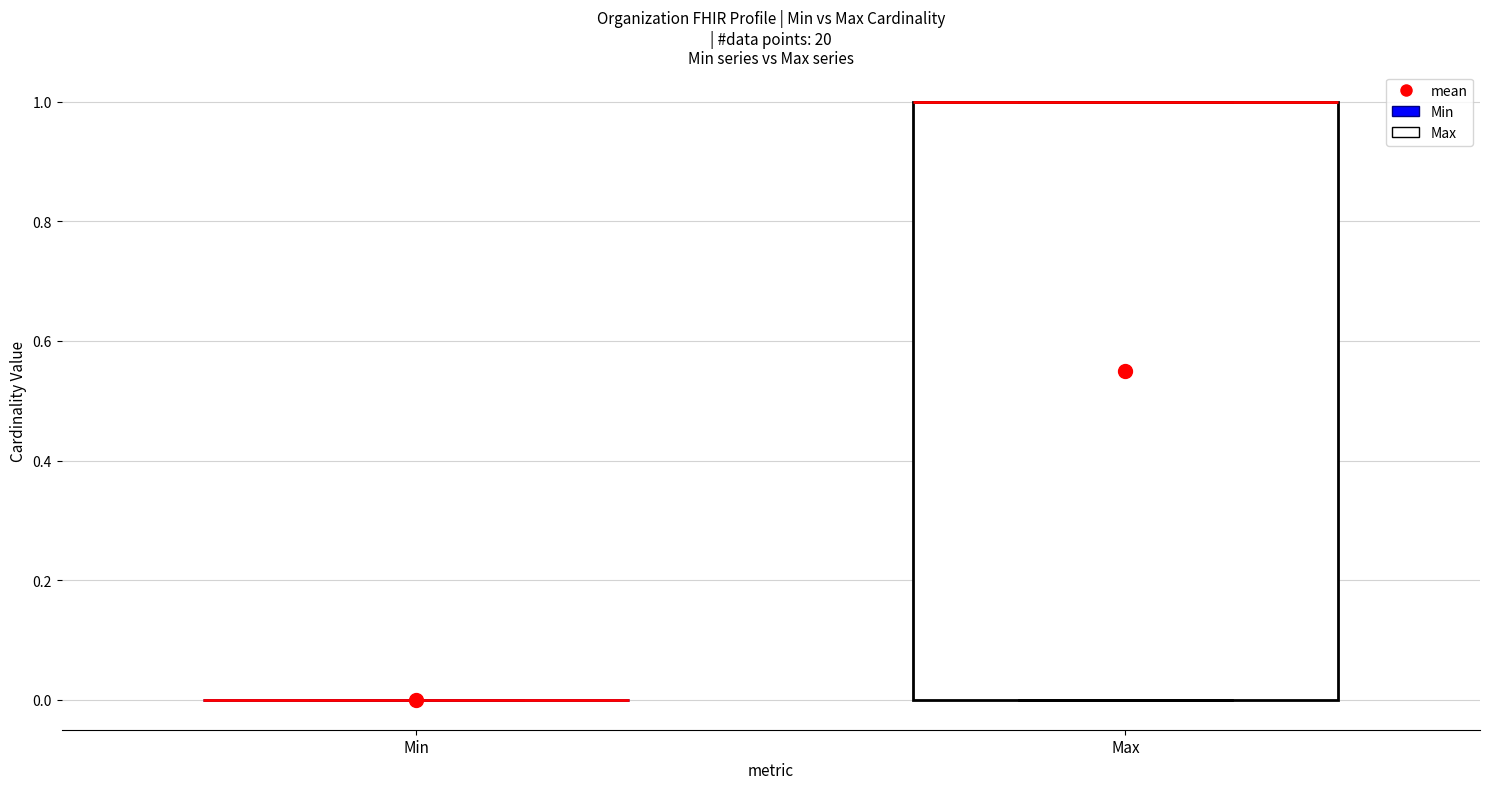

Which box is the tallest, from its lower edge to its upper edge?

Max